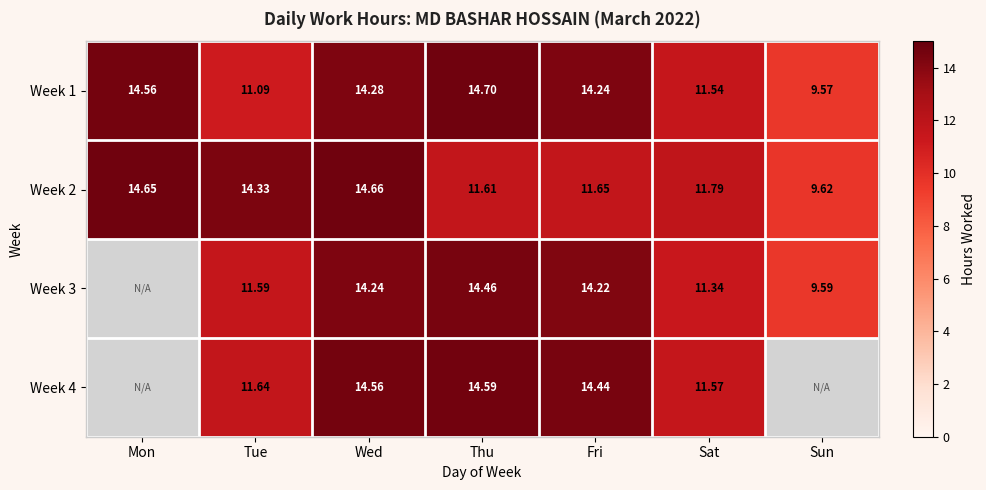

Count the number of categories in the chart.

7